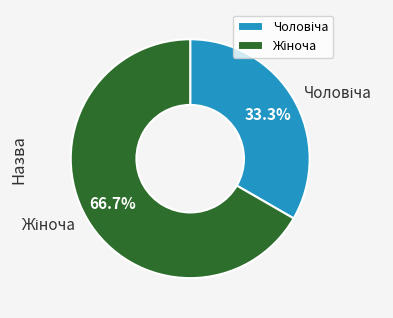

How many slices are in this pie chart?

2